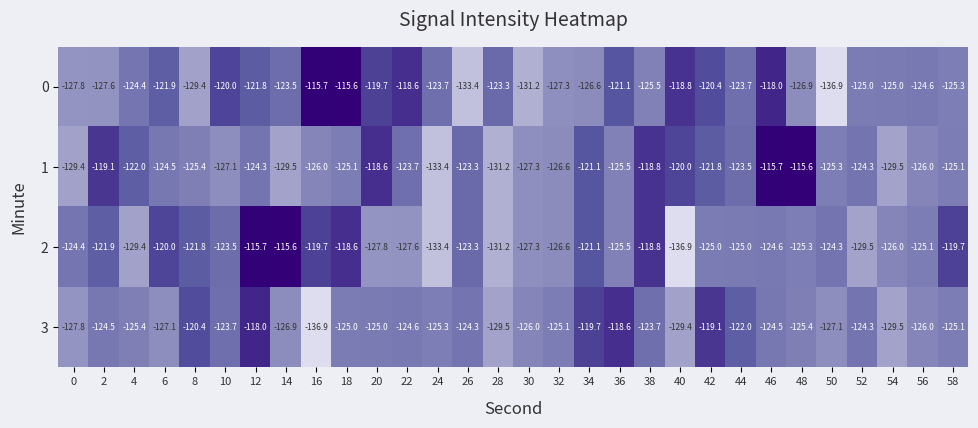

What is the difference between the maximum and minimum values in the 2 series?

21.3